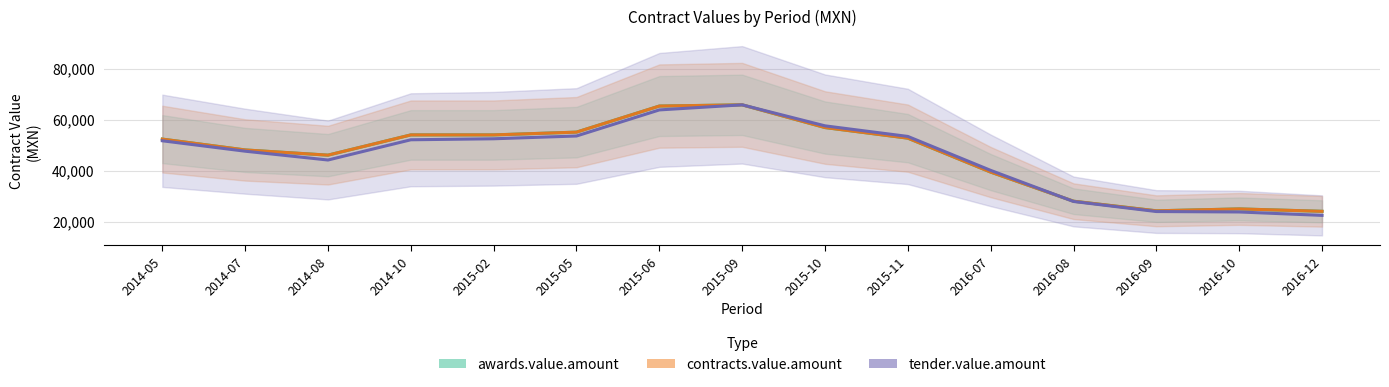

What is the sum of the awards.value.amount values at 2015-02 and 2015-09?

119801.5